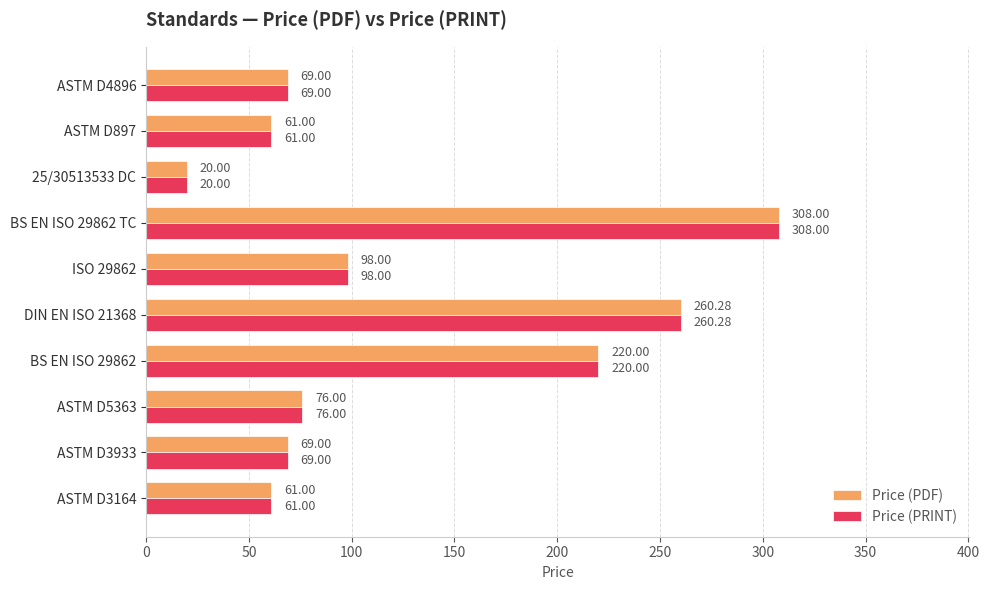

What is the total value across all series at ASTM D5363?

152.0